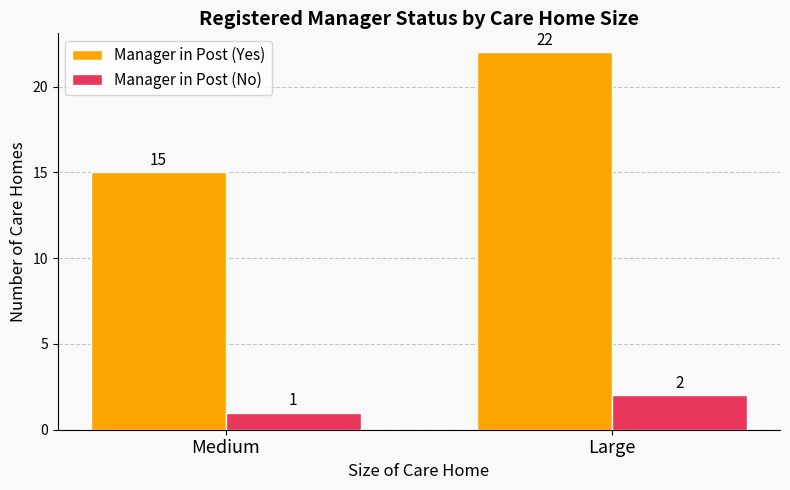

What is the label of the 1st bar from the left?

Medium